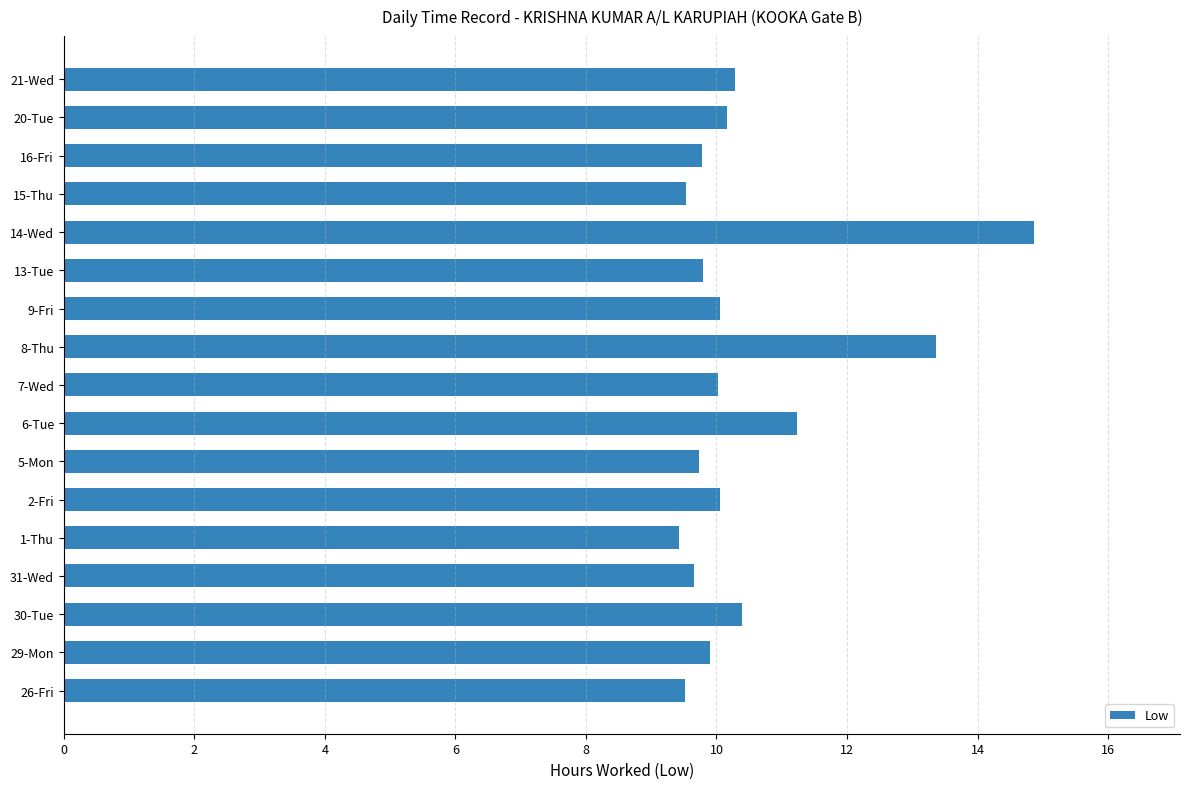

Is it true that the value at 7-Wed is 4.8?

False